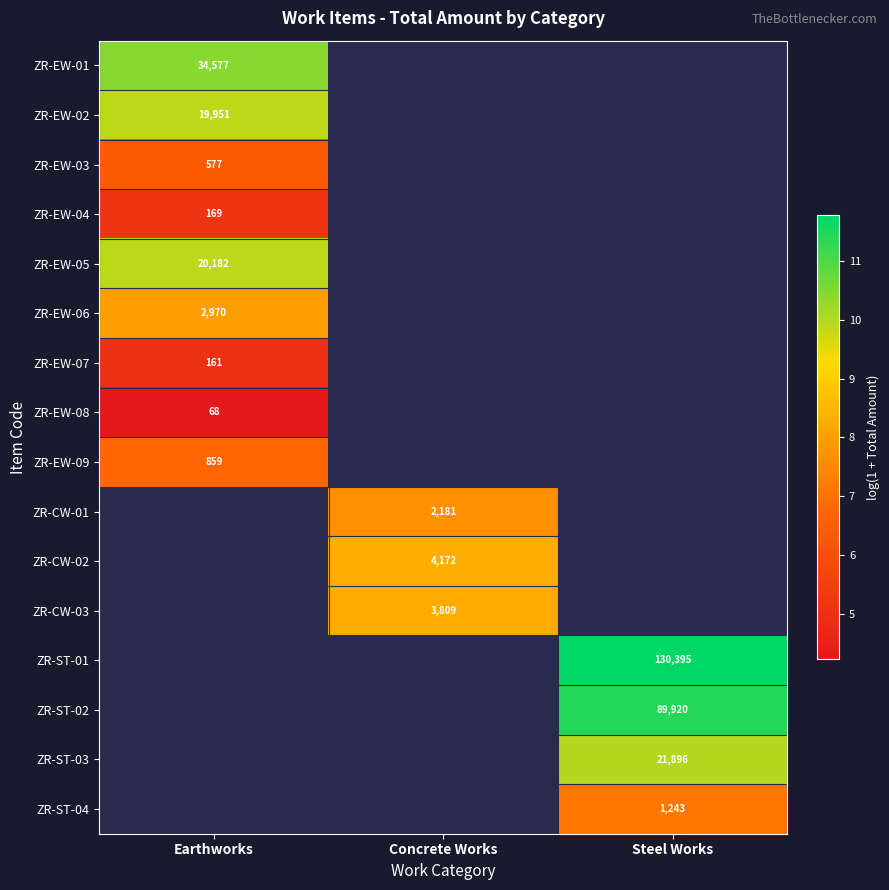

Read the ZR-EW-09 value at Earthworks.

6.8